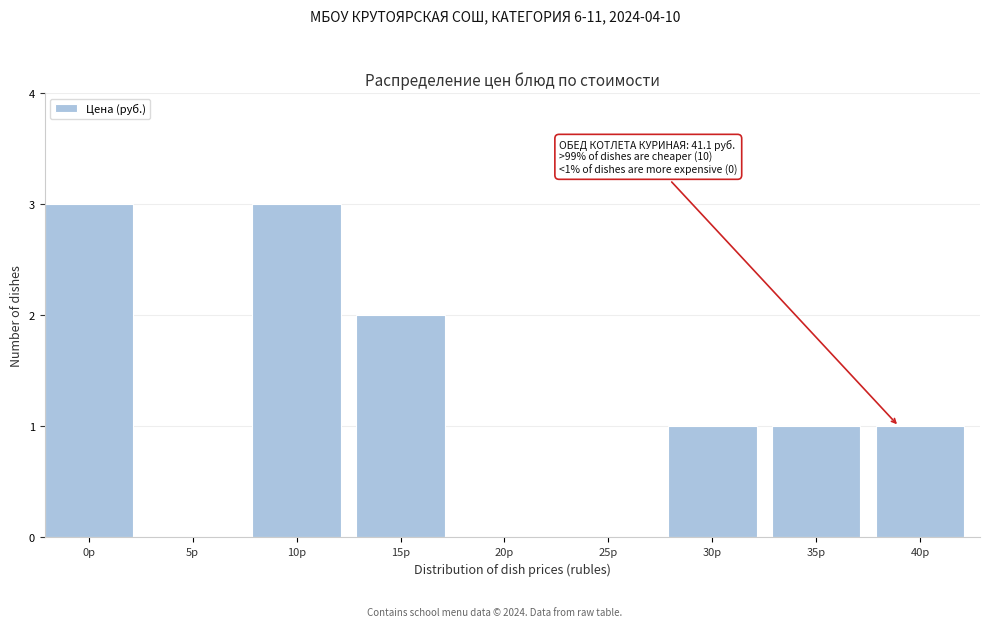

Reading right to left, extract all data points from this chart.

40р=1	35р=1	30р=1	25р=0	20р=0	15р=2	10р=3	5р=0	0р=3